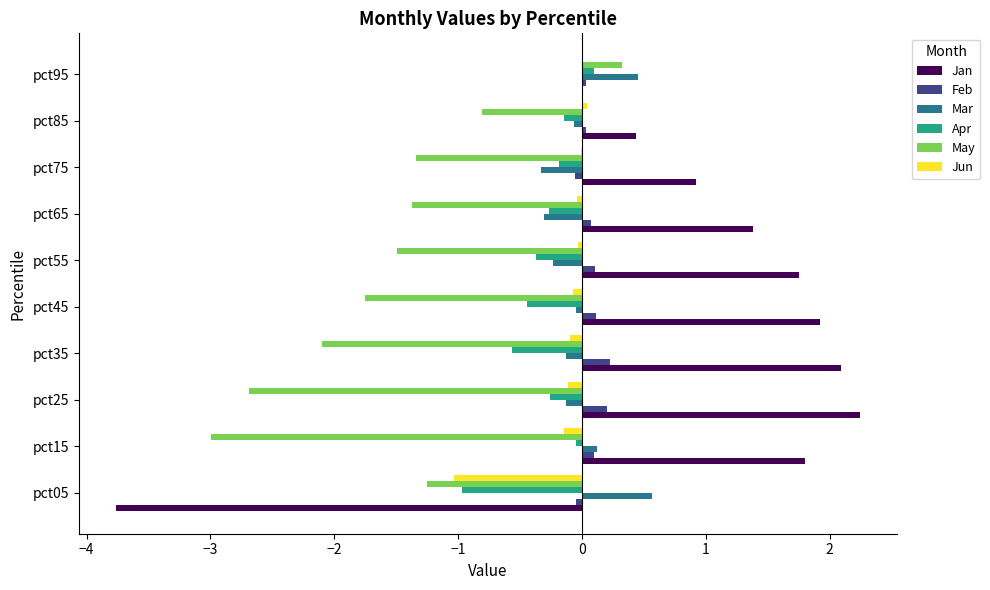

What is the average value of the Jan series?

0.9